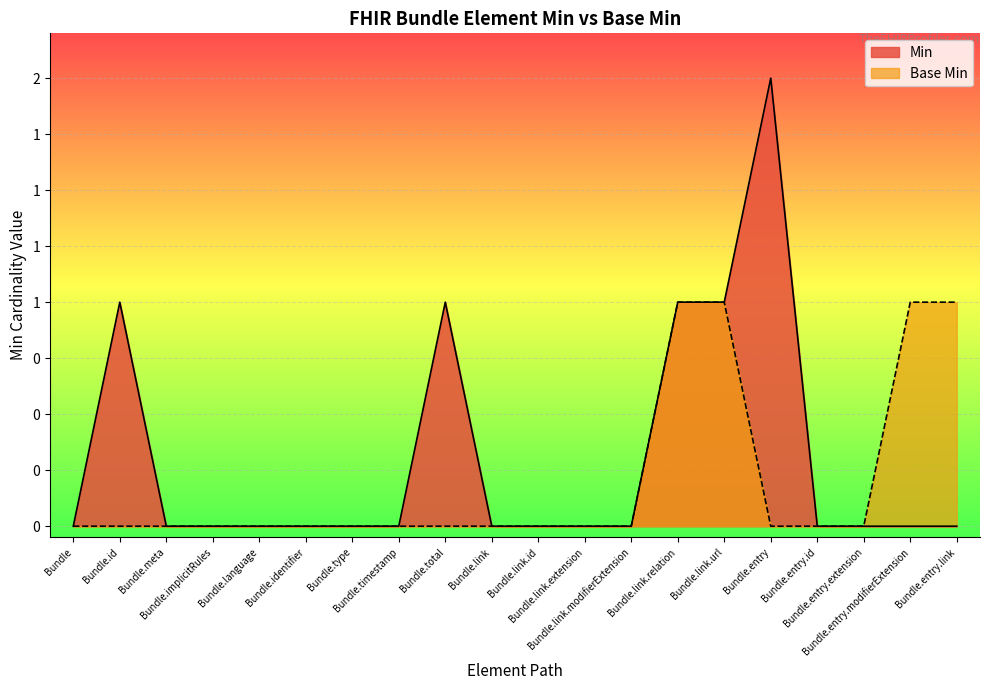

How many values in the Base Min series exceed 0?

4